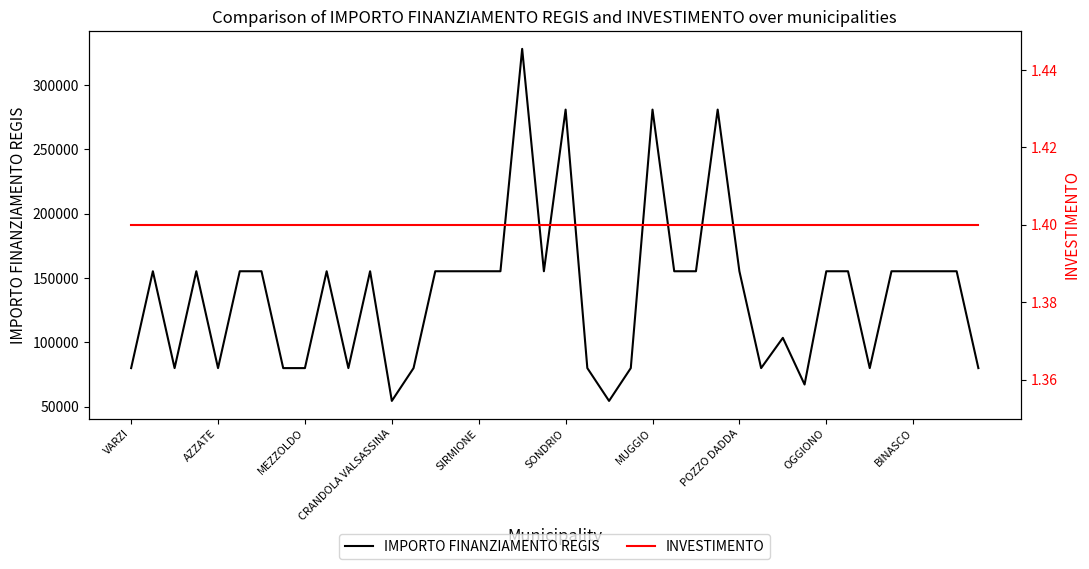

What is the minimum value for IMPORTO FINANZIAMENTO REGIS?

54412